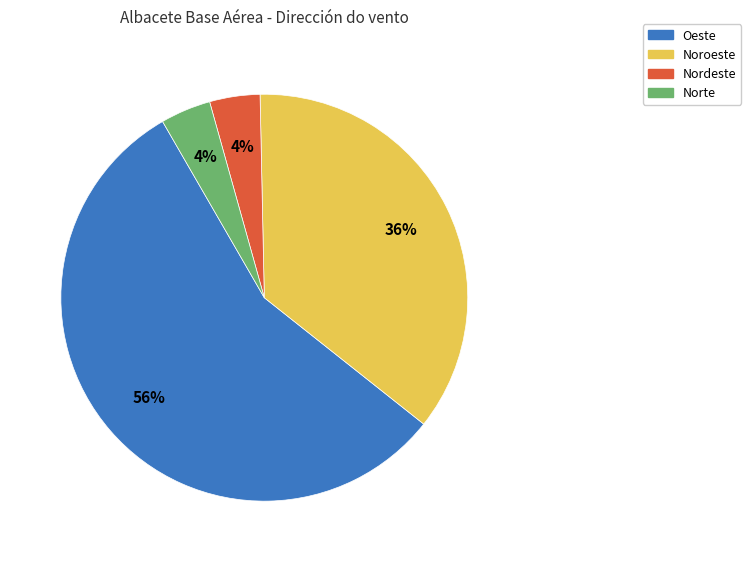

How many segments does this pie chart have?

4